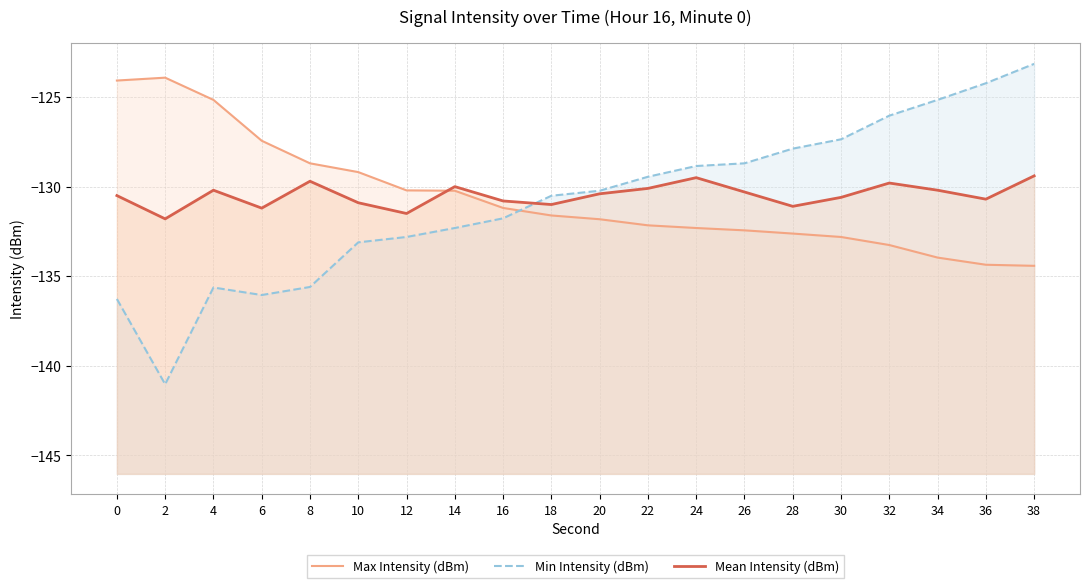

Which series ends up on top after the final intersection of Mean Intensity (dBm) and Max Intensity (dBm)?

Mean Intensity (dBm)